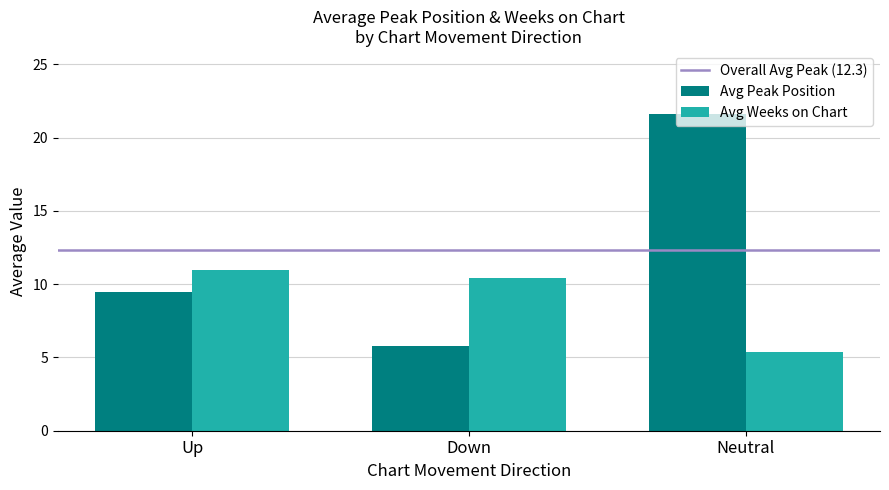

At how many categories does at least one series exceed 10?

3